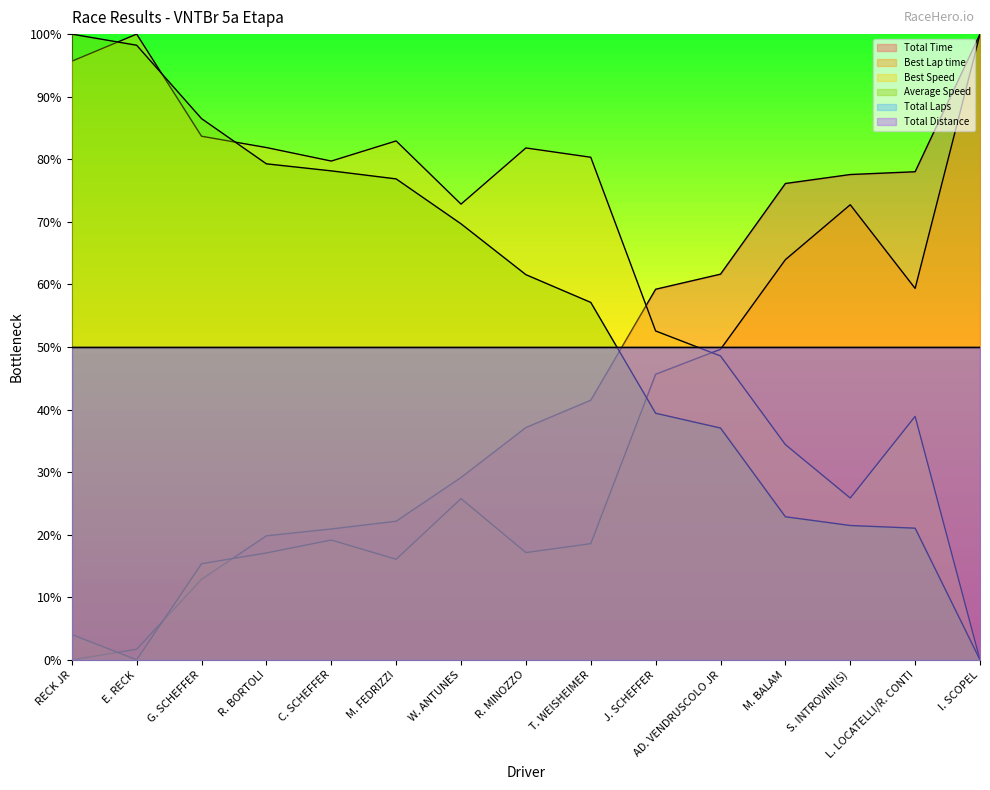

Rank the series by their average value, from lowest to highest.

Best Lap time, Total Time, Average Speed, Best Speed